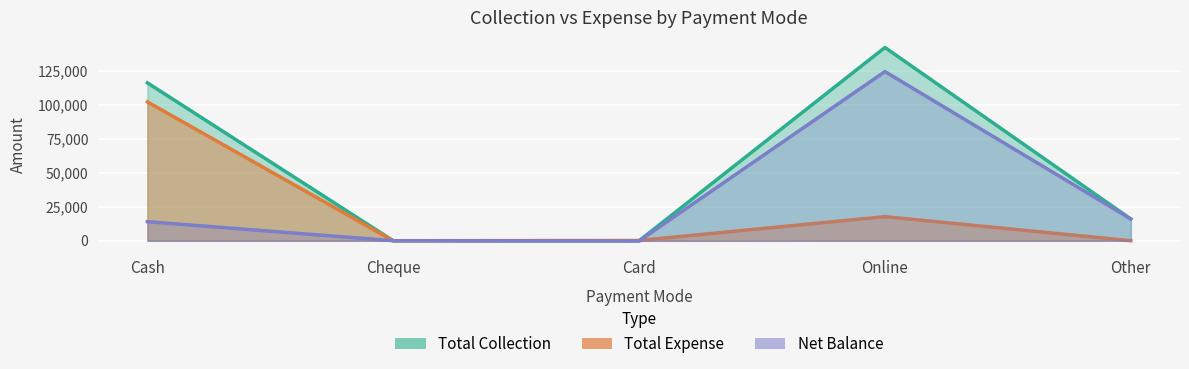

Which category has the highest value in the Total Expense series?

Cash